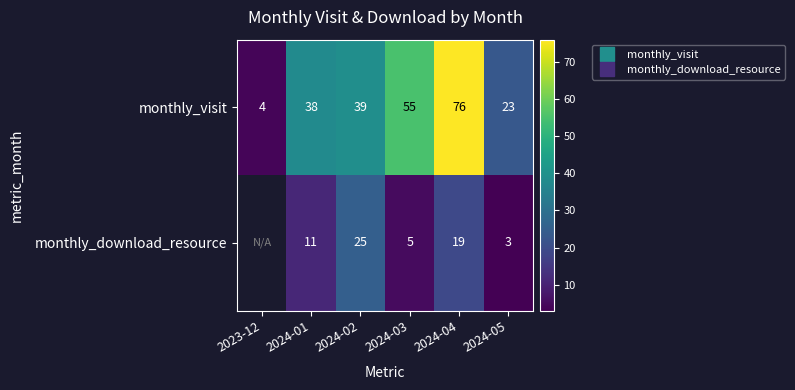

True or false: monthly_download_resource has a value of 17.4 at 2024-02.

False